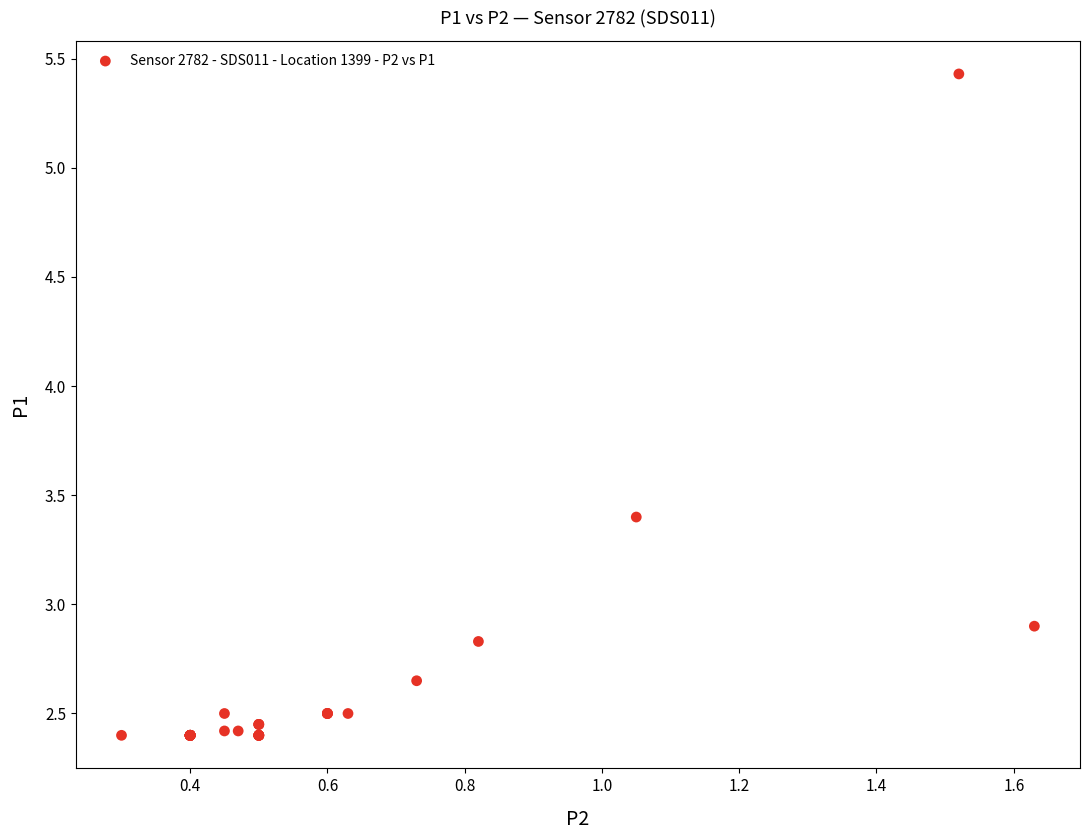

What Y value in the scatter plot is closest to 3?

2.9